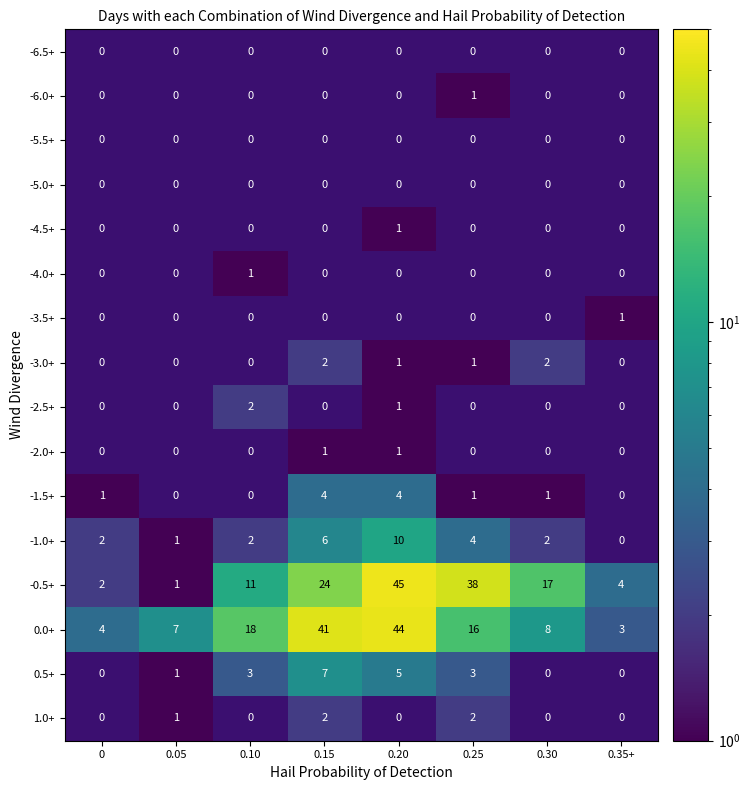

How many data points in 0.0+ are less than 16?

4